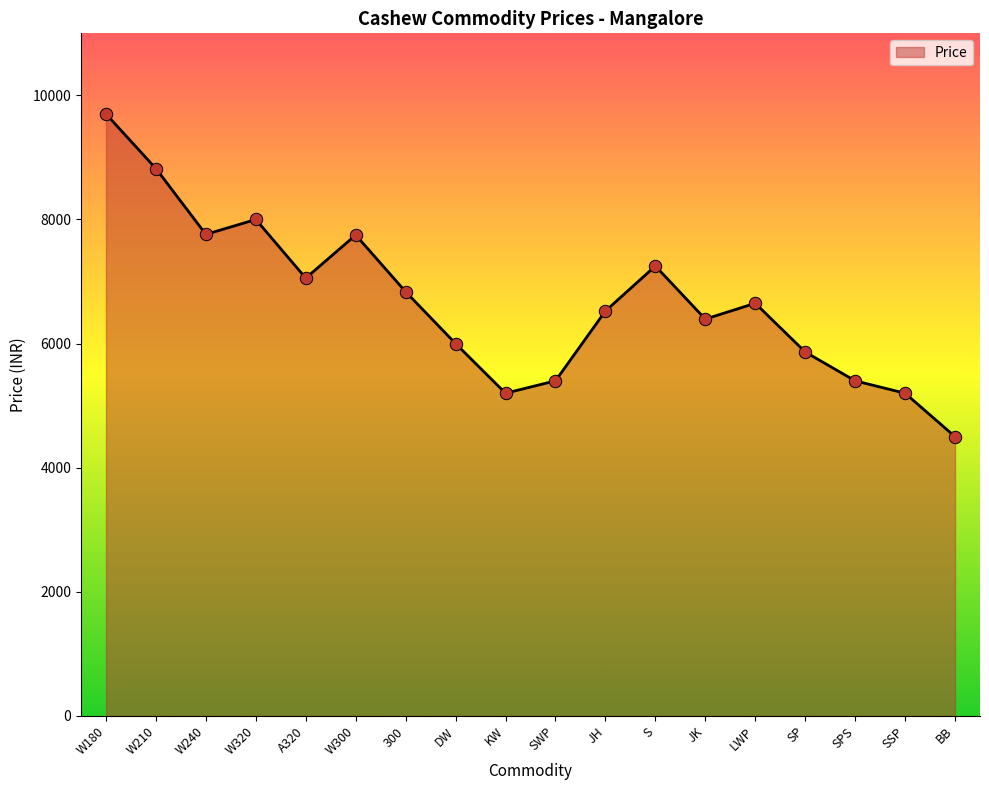

What is the change in value from W320 to SWP?

-2600